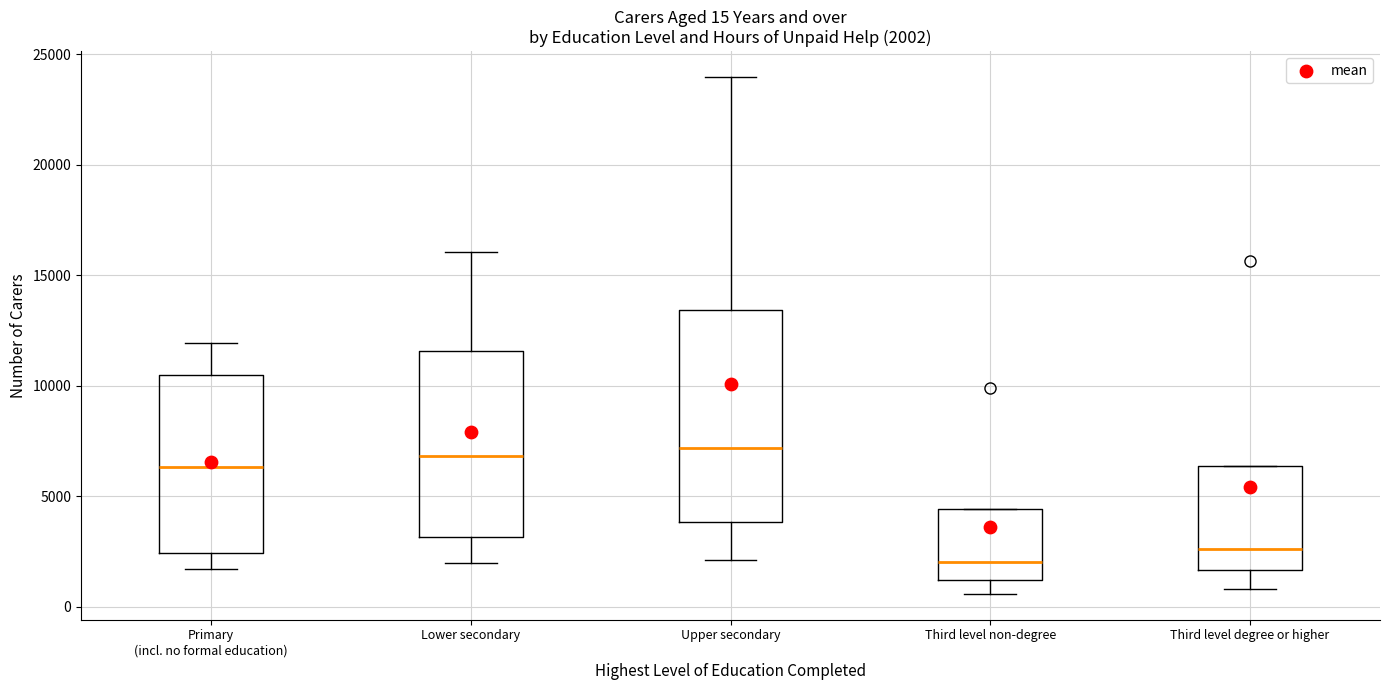

Comparing the boxes themselves (not the whiskers), which one is the tallest?

Upper secondary